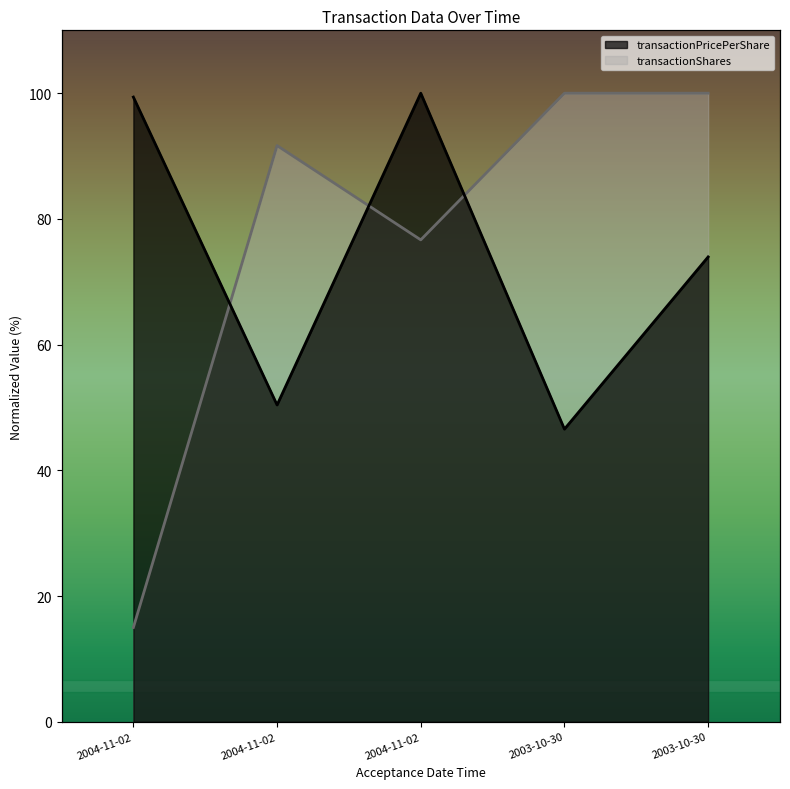

What are all the series names shown in the legend?

transactionPricePerShare, transactionShares